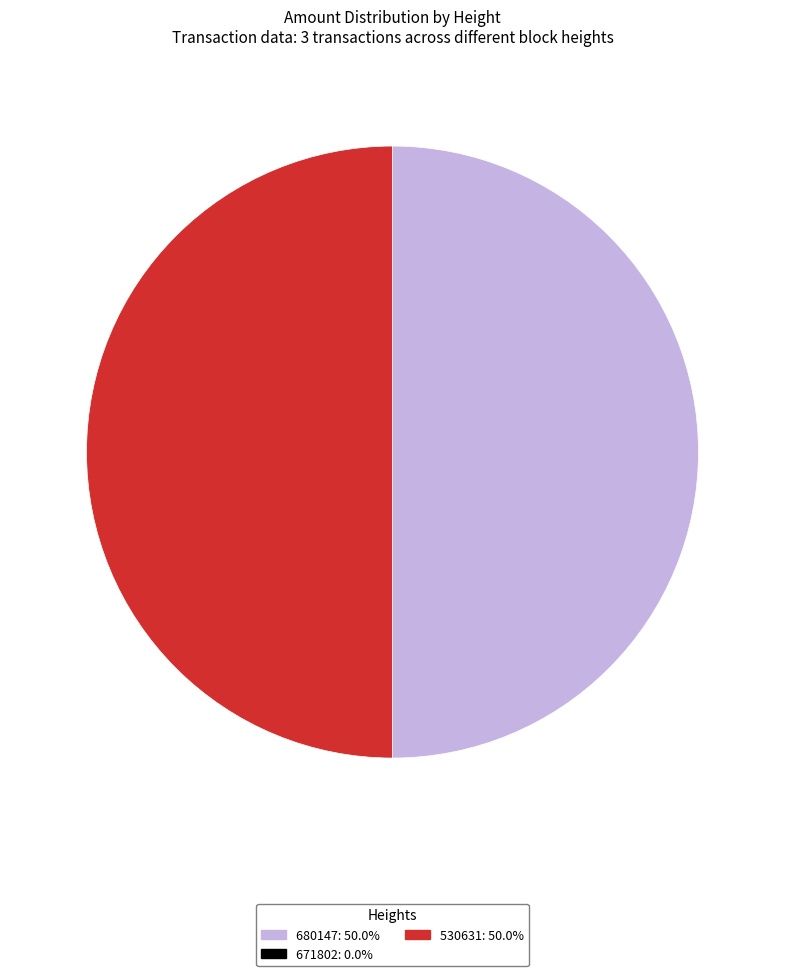

True or false: 530631 accounts for 56% of the total.

False